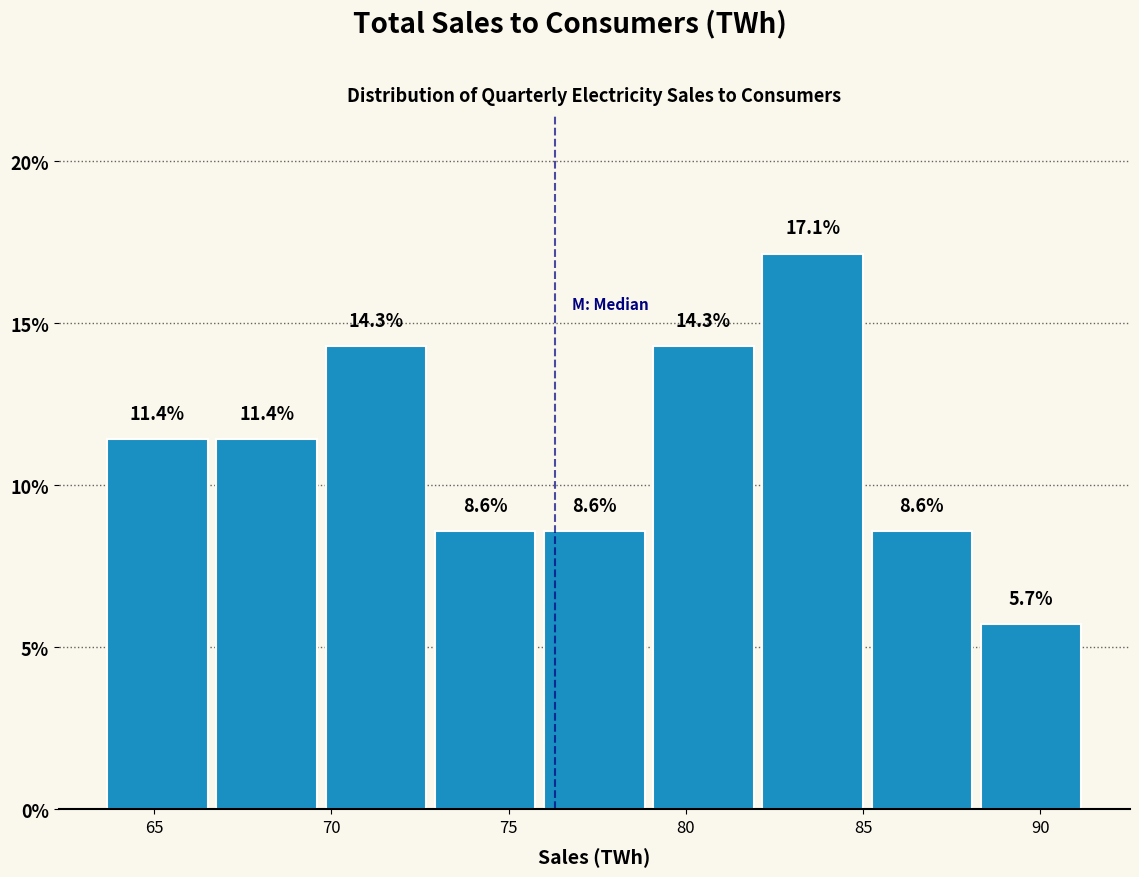

Reading left to right, transcribe this chart: for each bar, give the range it covers on the x-axis and its height. The bar edges are not printed on the chart, so give them approximately, as read against the axis.

63.5 to 67.0: 11.4
67.0 to 70.0: 11.4
70.0 to 73.0: 14.3
73.0 to 76.0: 8.6
76.0 to 79.0: 8.6
79.0 to 82.0: 14.3
82.0 to 85.0: 17.1
85.0 to 88.5: 8.6
88.5 to 91.5: 5.7